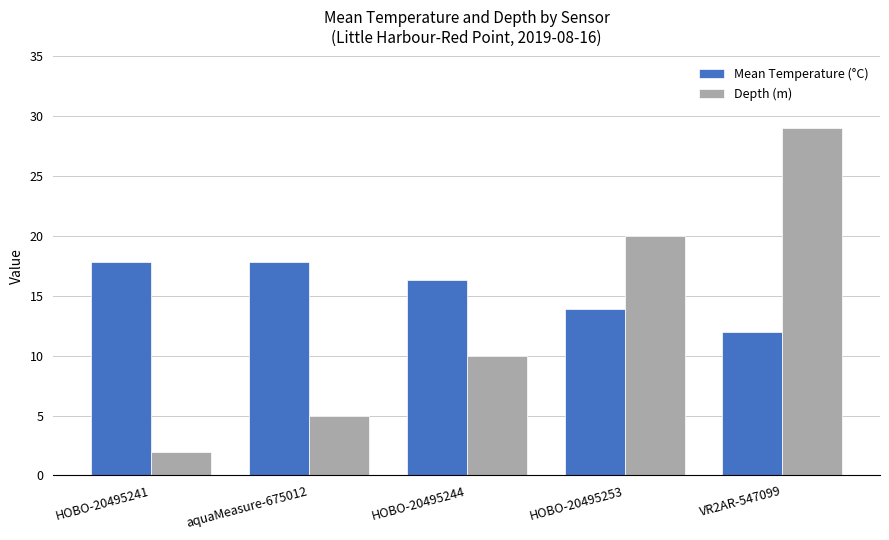

What is the value of the Mean Temperature (°C) bar at the 3rd from the left?

16.3